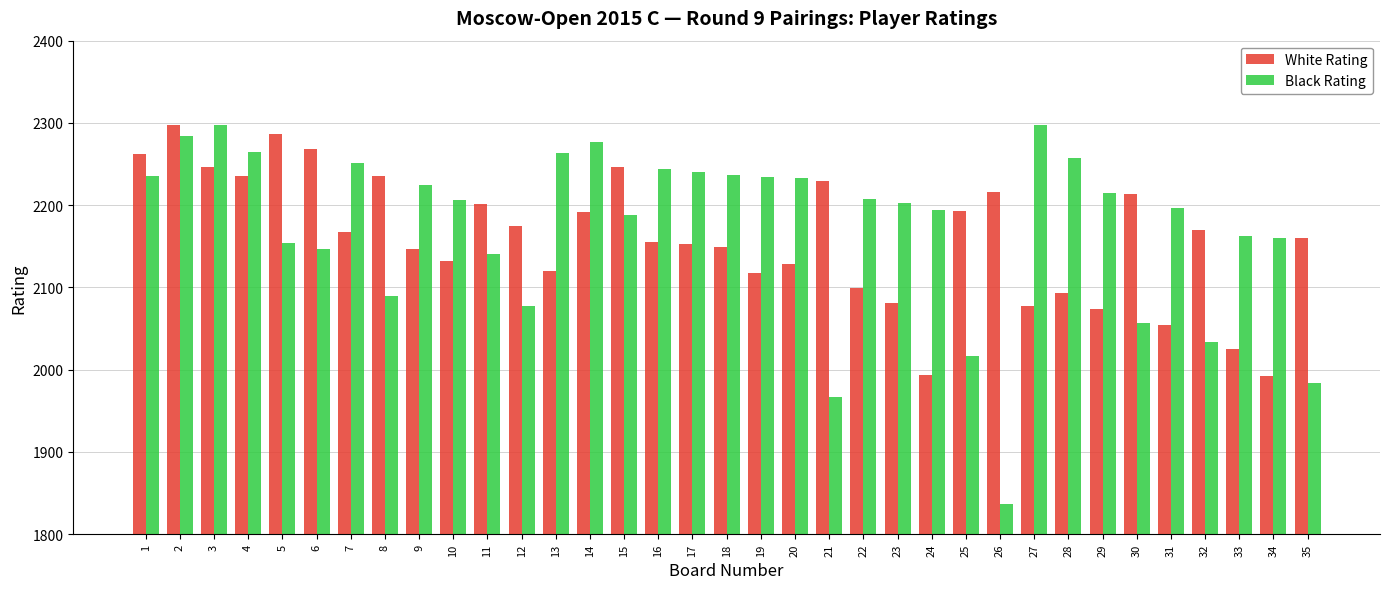

Is the value of White Rating at 1 greater than the value of Black Rating at 26?

Yes